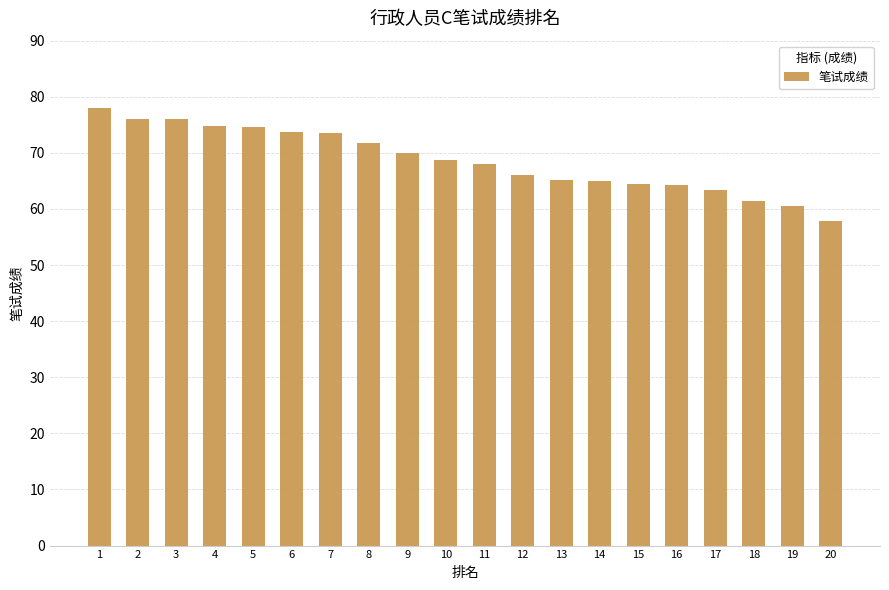

The chart shows a value of 96.1 at 9. True or false?

False